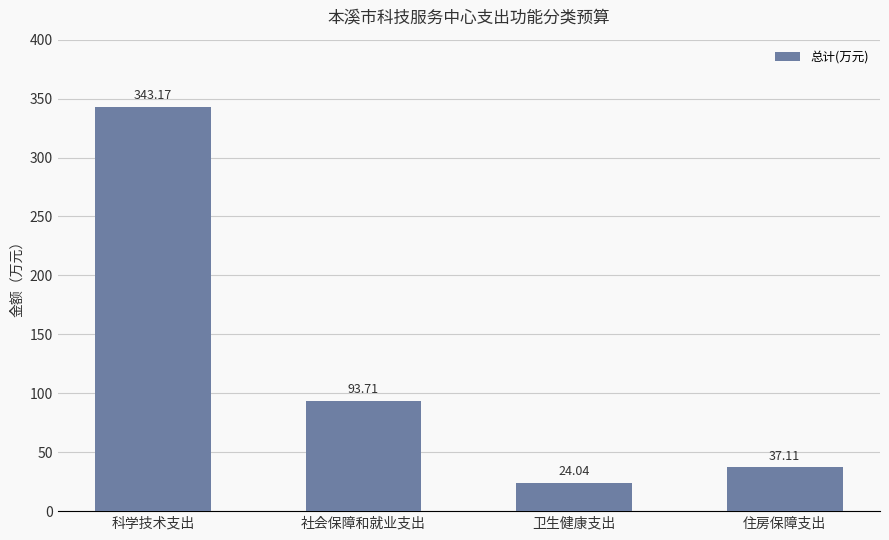

Are the bars grouped side by side (vs. stacked)?

No